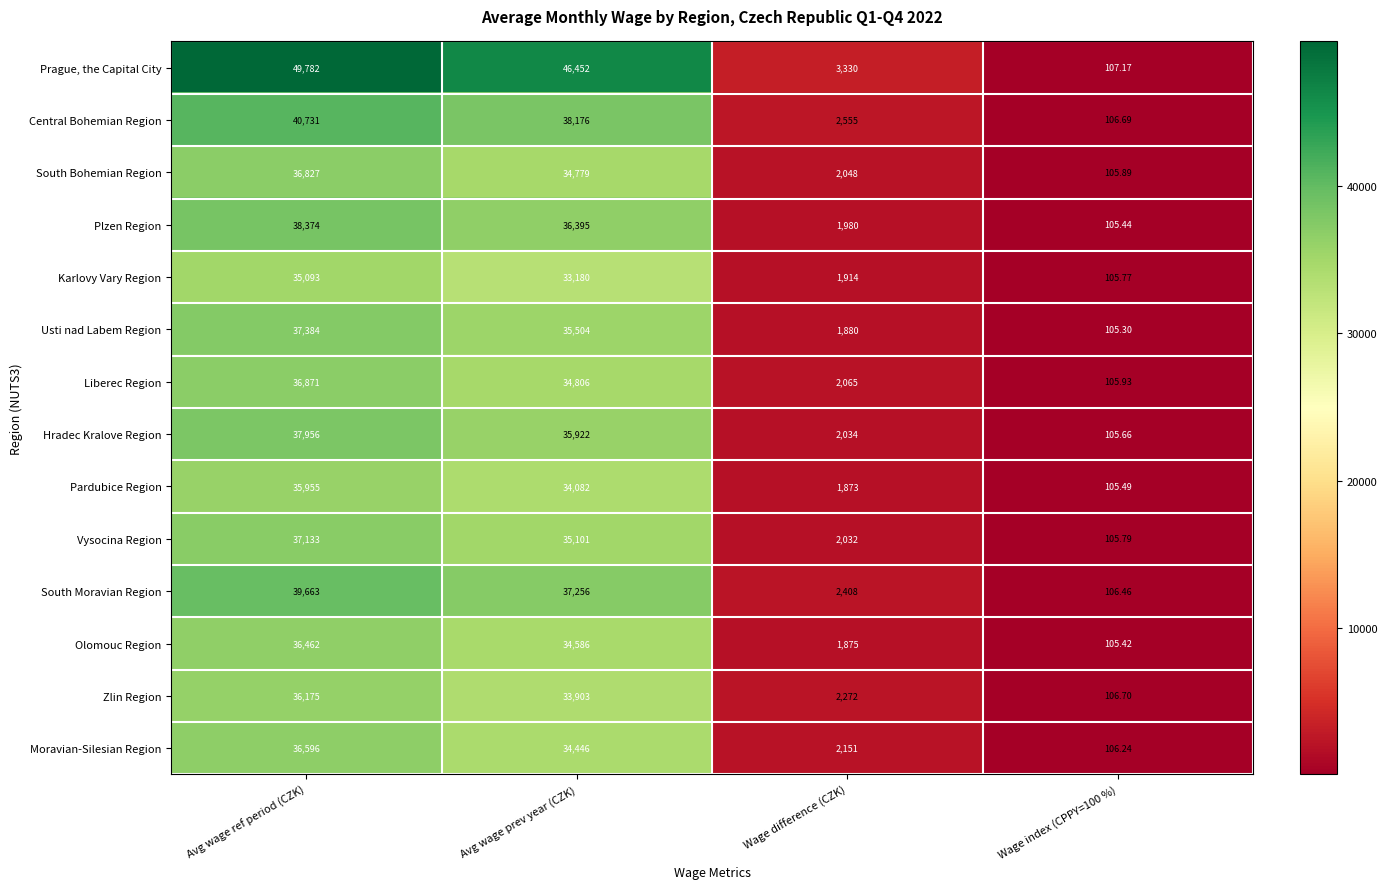

At Wage index (CPPY=100 %), list the series in order from largest to smallest.

Prague, the Capital City, Zlin Region, Central Bohemian Region, South Moravian Region, Moravian-Silesian Region, Liberec Region, South Bohemian Region, Vysocina Region, Karlovy Vary Region, Hradec Kralove Region, Pardubice Region, Plzen Region, Olomouc Region, Usti nad Labem Region